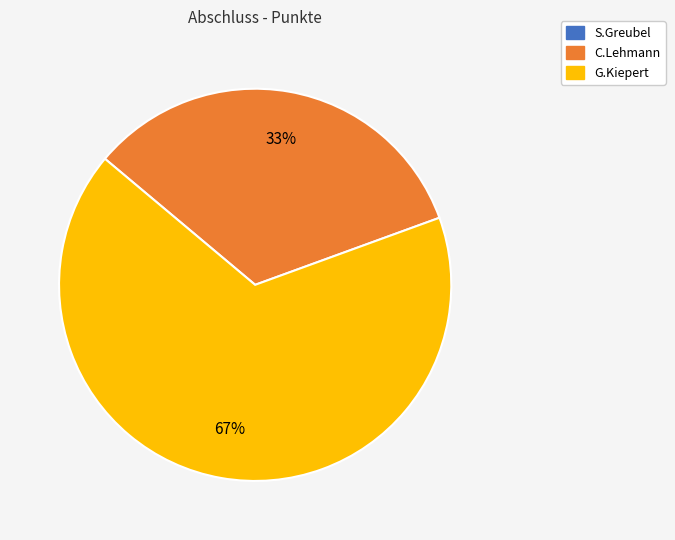

Do G.Kiepert and C.Lehmann together represent more than half of the pie?

Yes